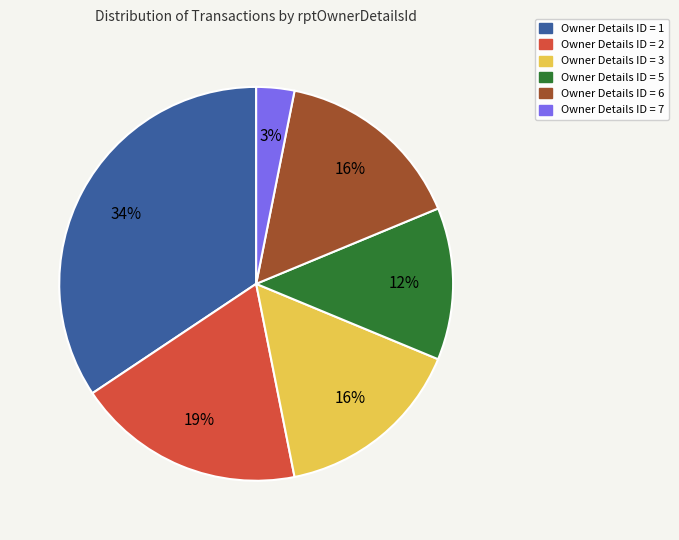

Is there a majority slice in this chart?

No